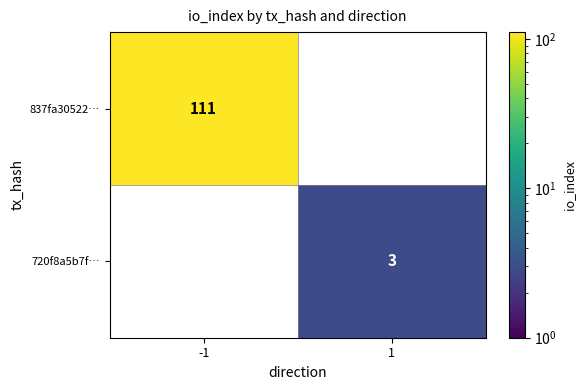

What is the maximum value for 837fa30522…?

111